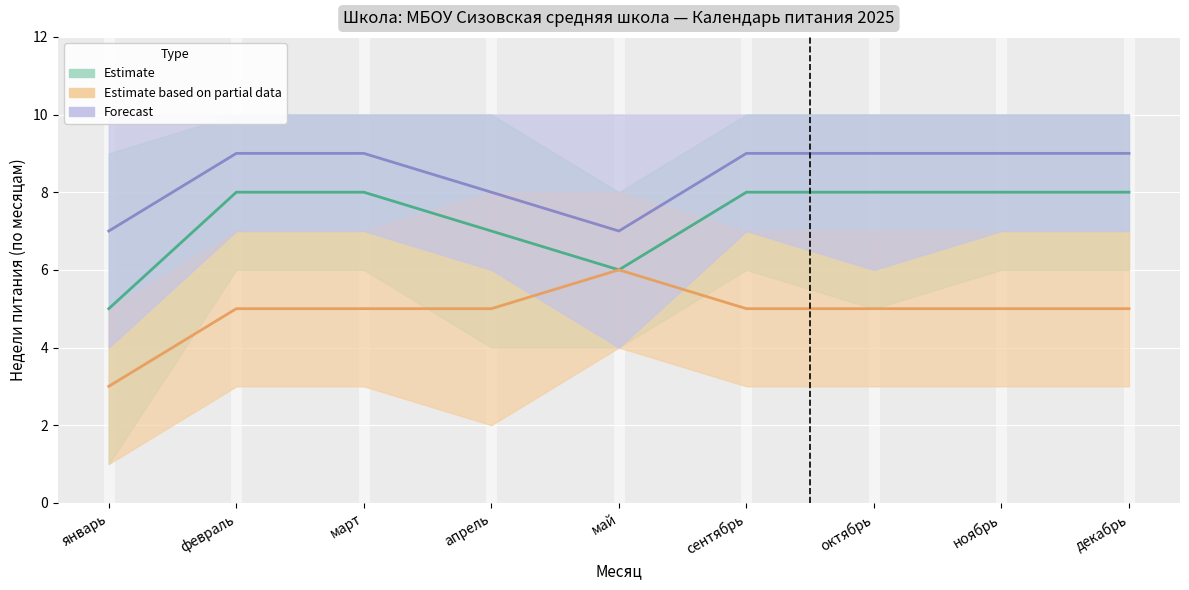

True or false: Forecast and Estimate based on partial data cross at least once.

False